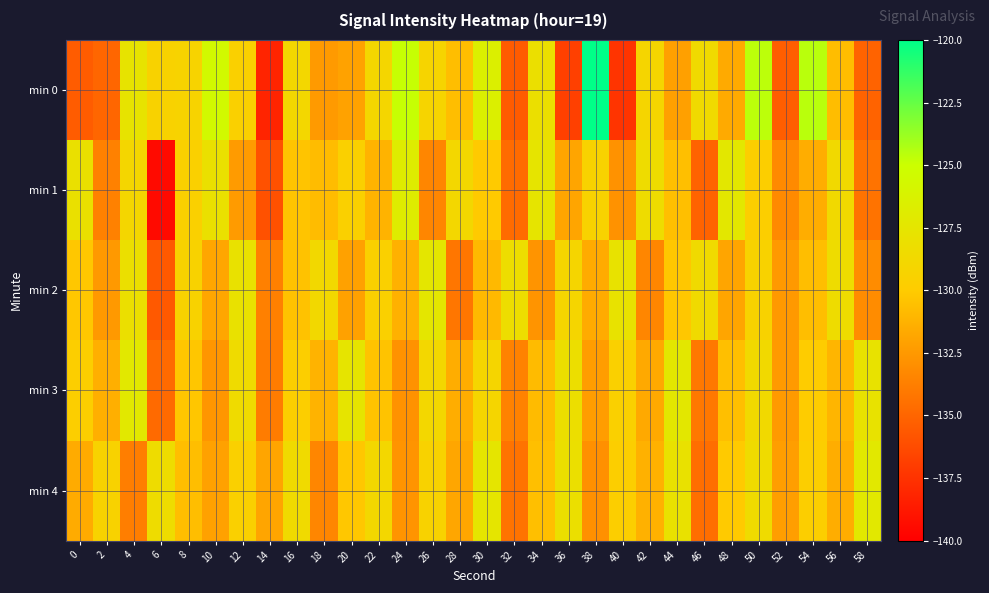

At which category is the sum across all series the highest?

50